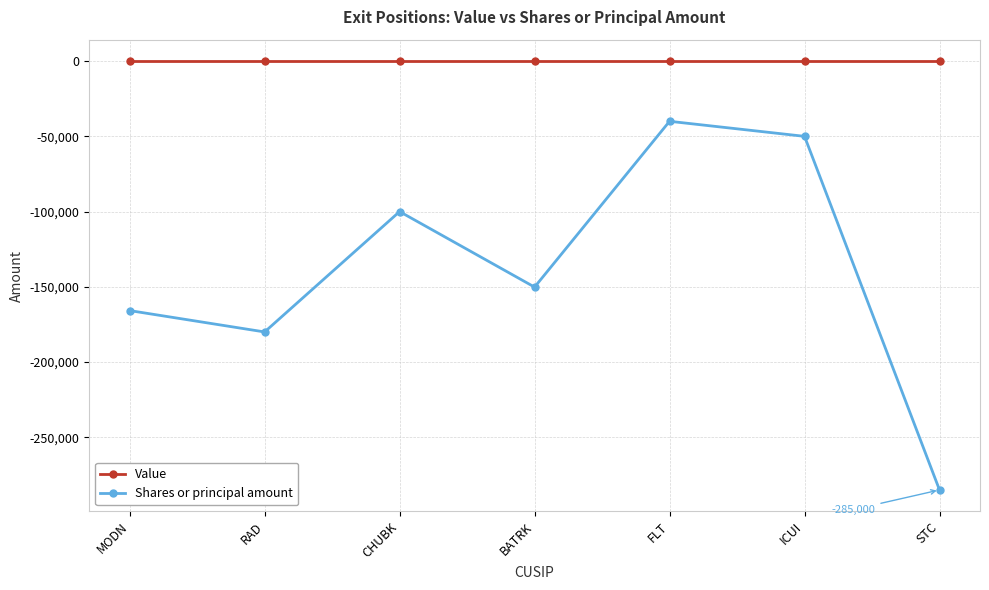

What are all the series names shown in the legend?

Value, Shares or principal amount